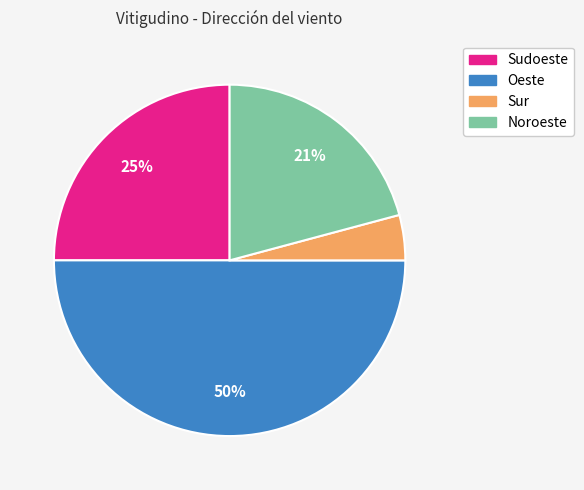

Is Noroeste the majority of the pie?

No